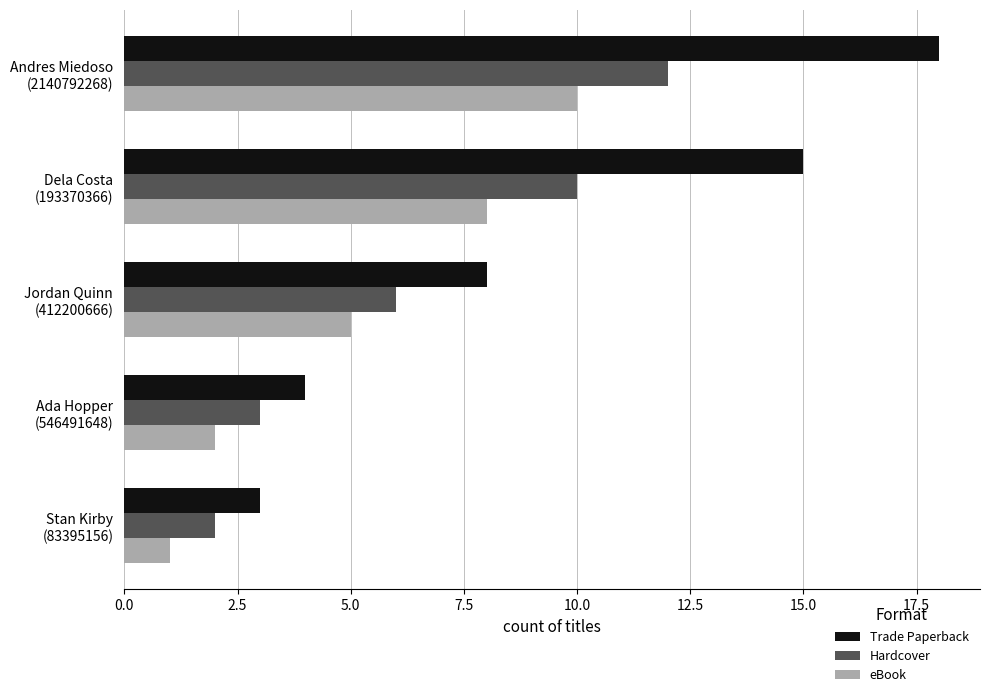

What is the maximum value shown in the chart?

18